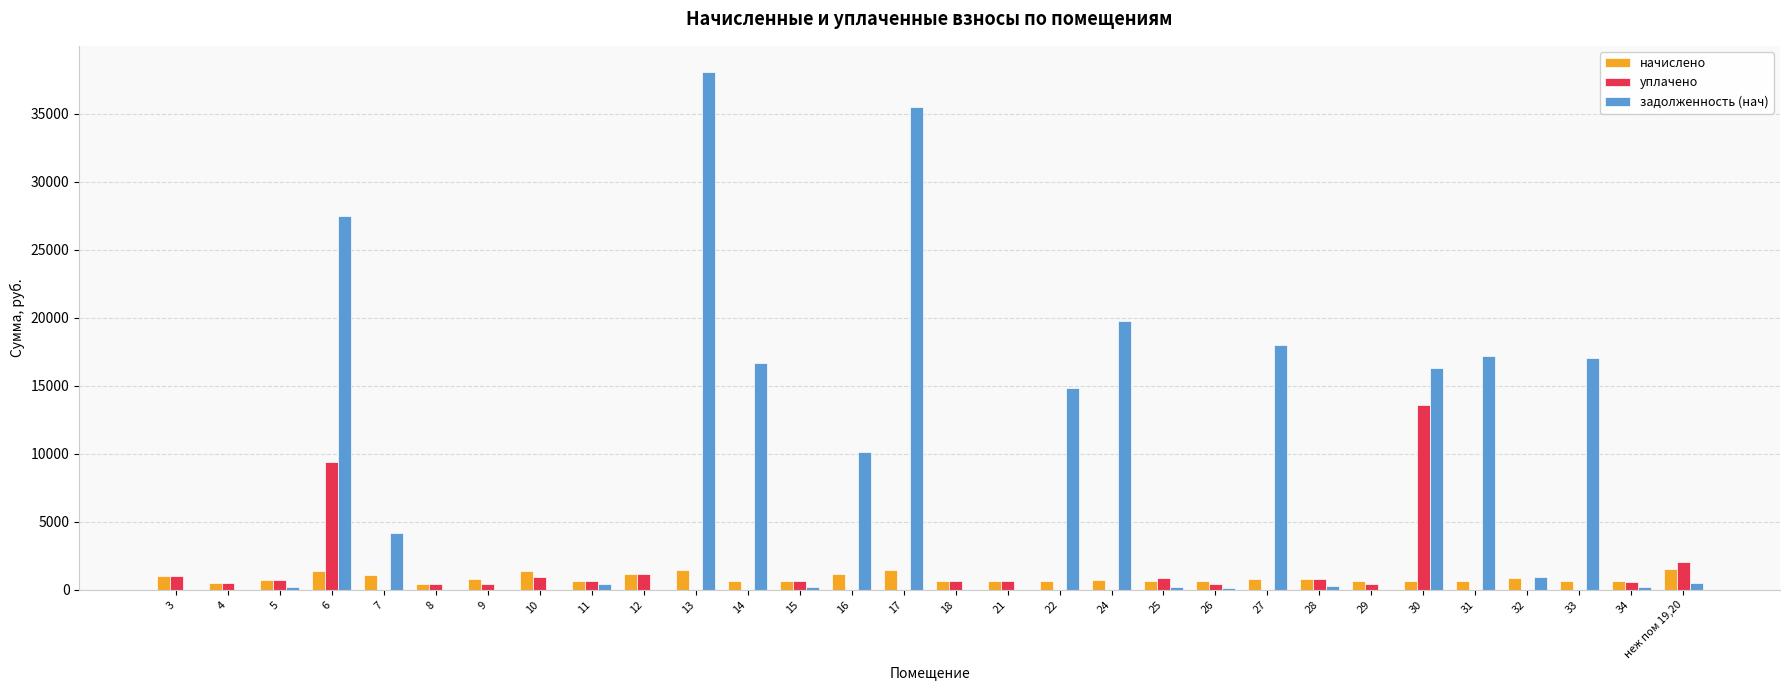

How many values in the начислено series exceed 760?

15